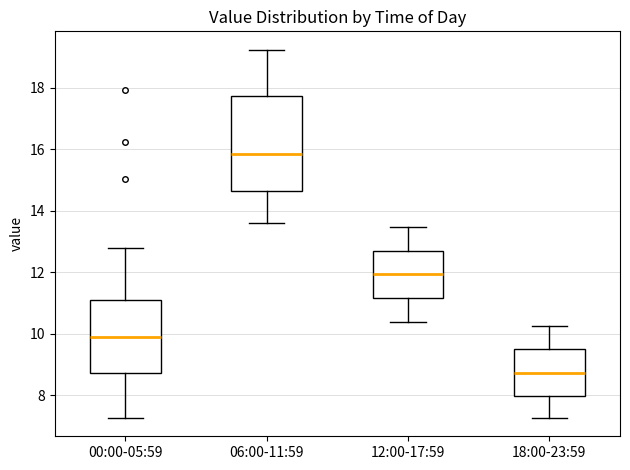

Where is the upper edge of the box for 00:00-05:59 on the y-axis? The values are not printed on the chart, so give them approximately, as read against the axis.

11.2